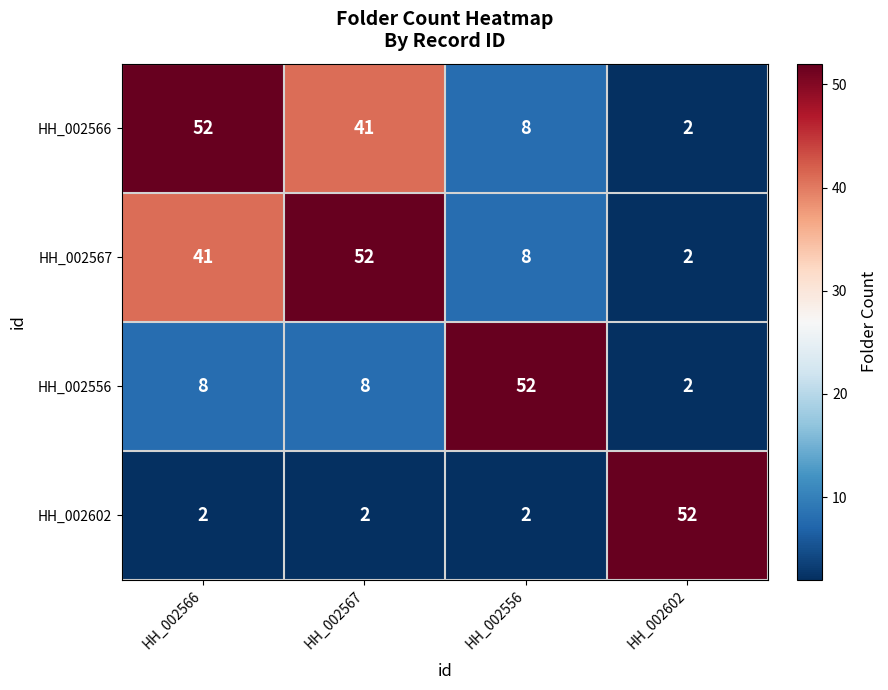

Where is HH_002567 nearest to the value 27?

HH_002566